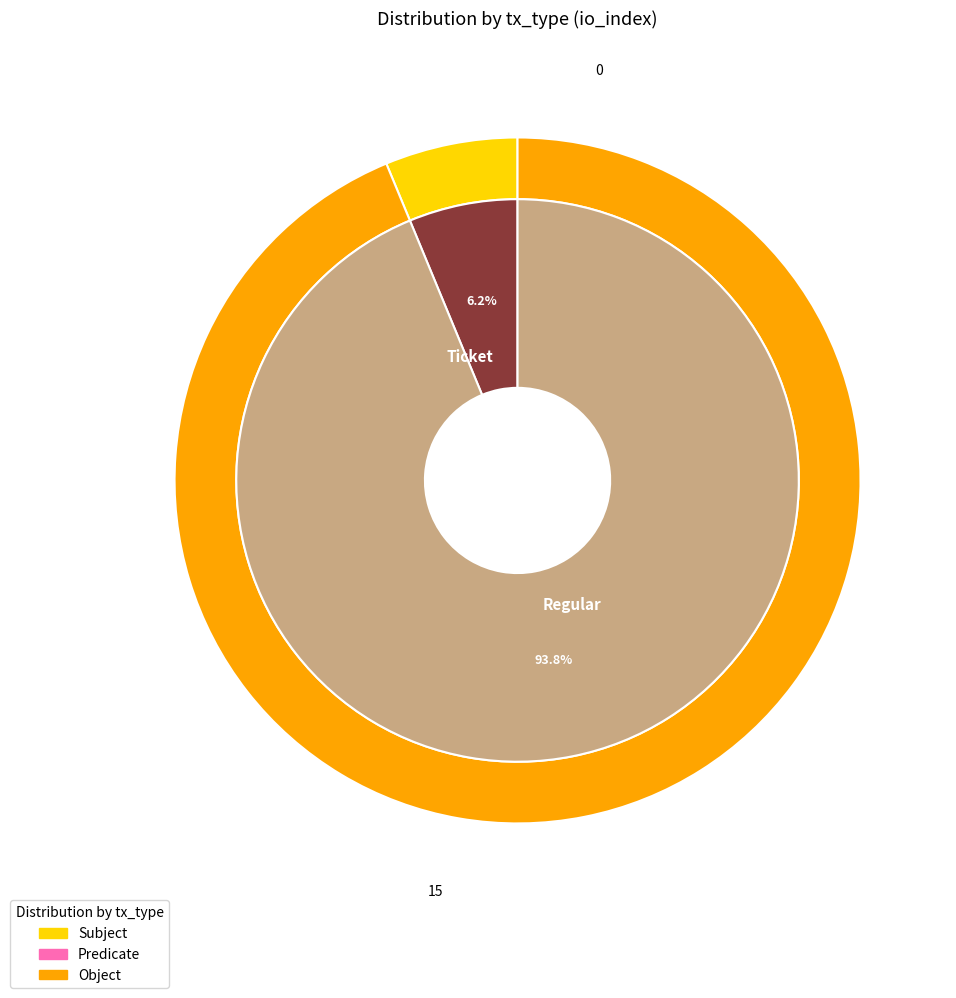

To the nearest percent, what is the combined percentage of Regular and Ticket?

100%